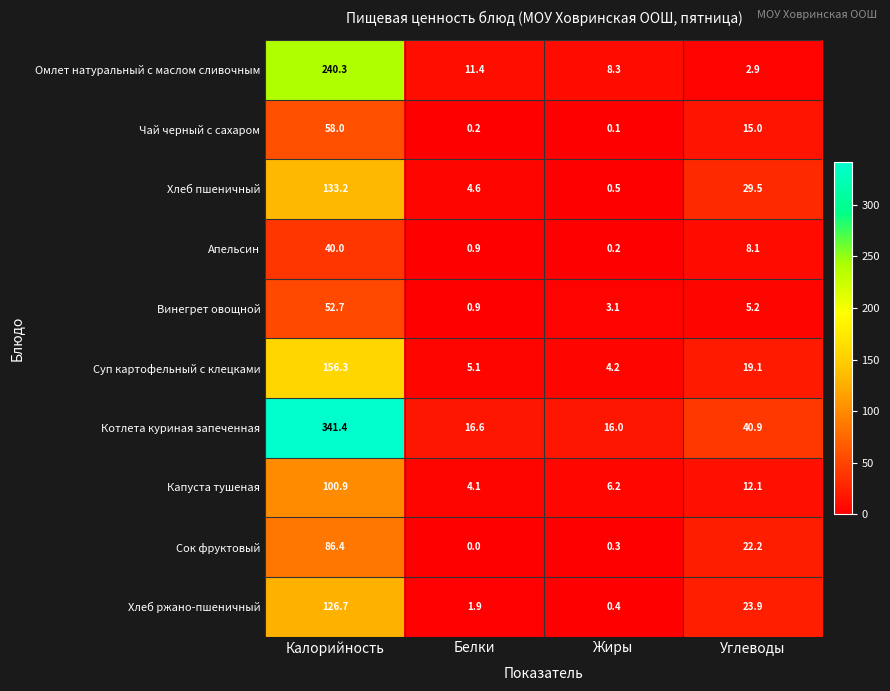

What is the average value of the Винегрет овощной series?

15.5